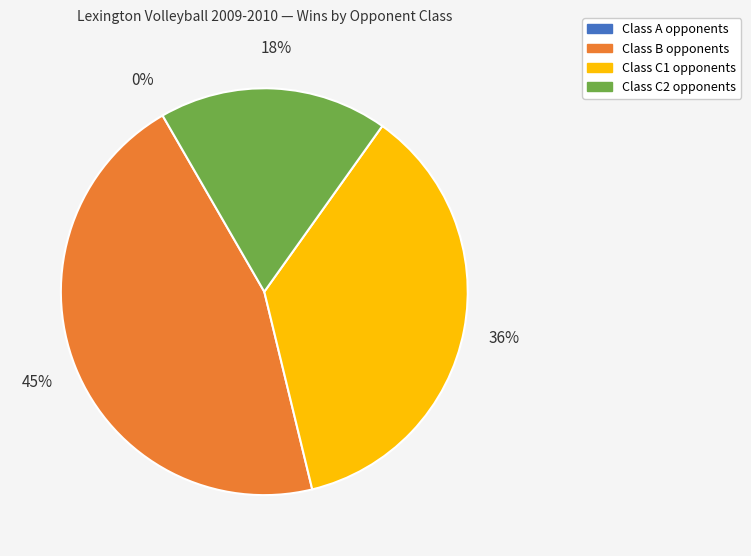

Count the number of slices in the pie.

4